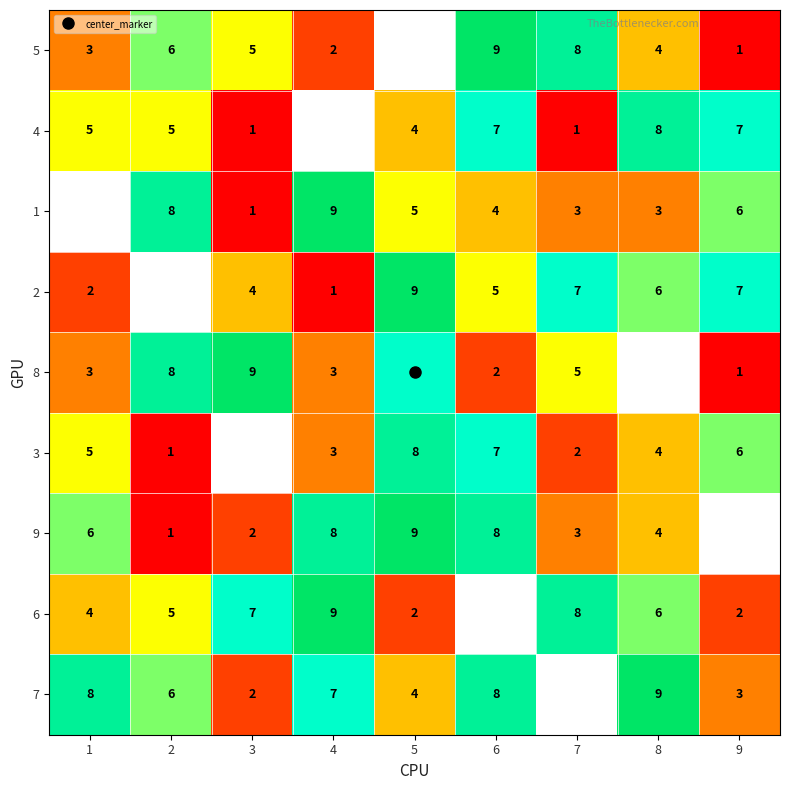

What is the difference between the highest and lowest values at 7?

7.0